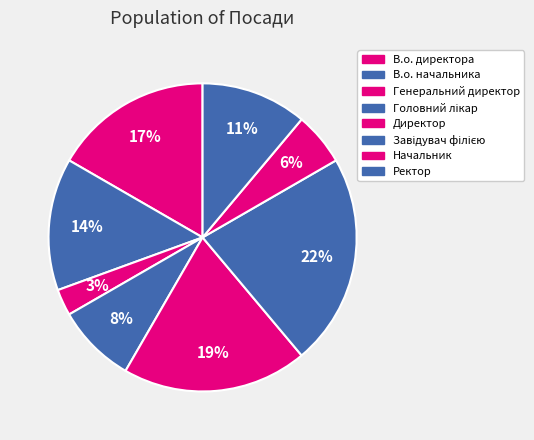

Does В.о. директора represent more than half of the total?

No